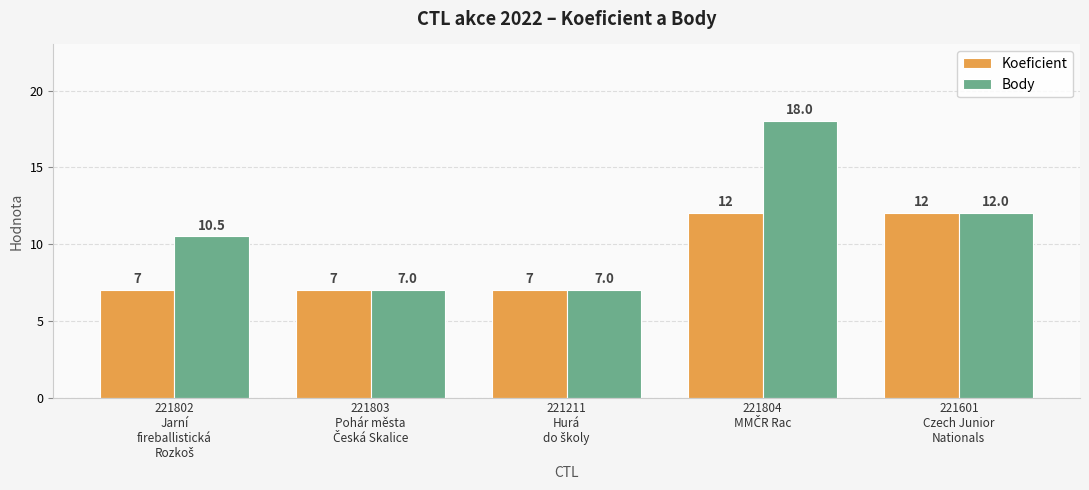

How many bars are there in total?

10